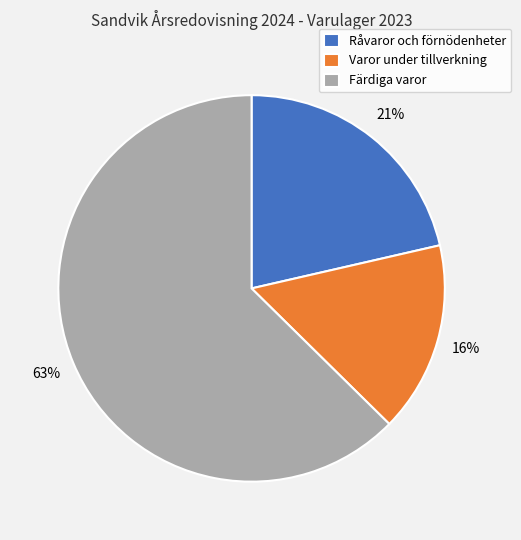

How many segments does this pie chart have?

3